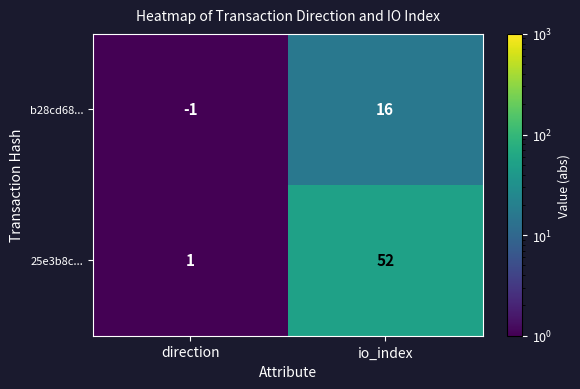

The value of 25e3b8c... at direction is 1. True or false?

True